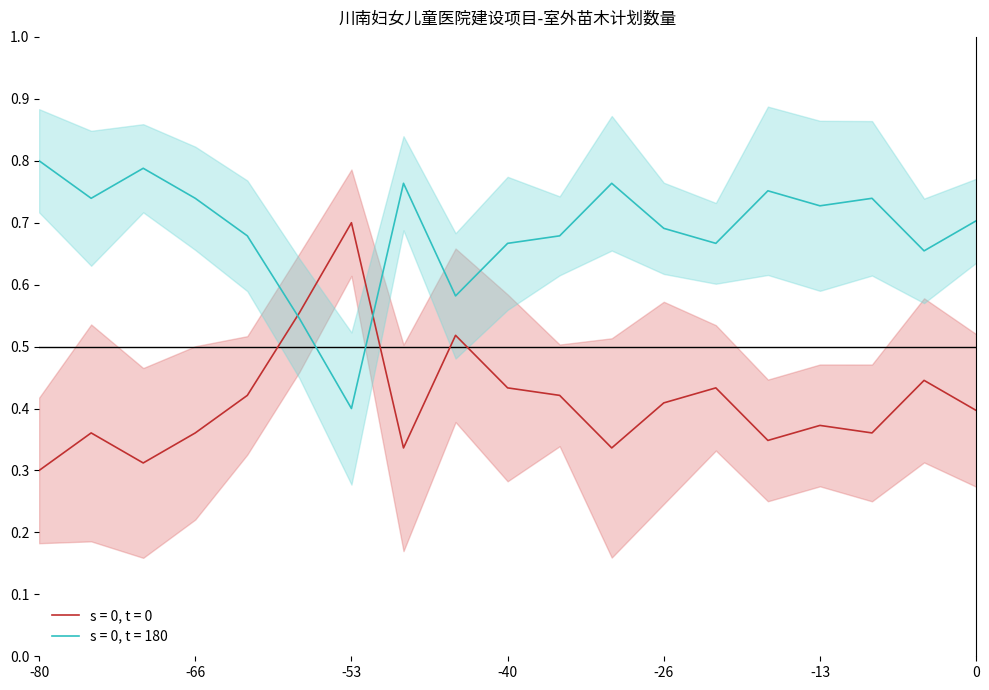

What is the label of the 11th point from the left?

03-乌桕20